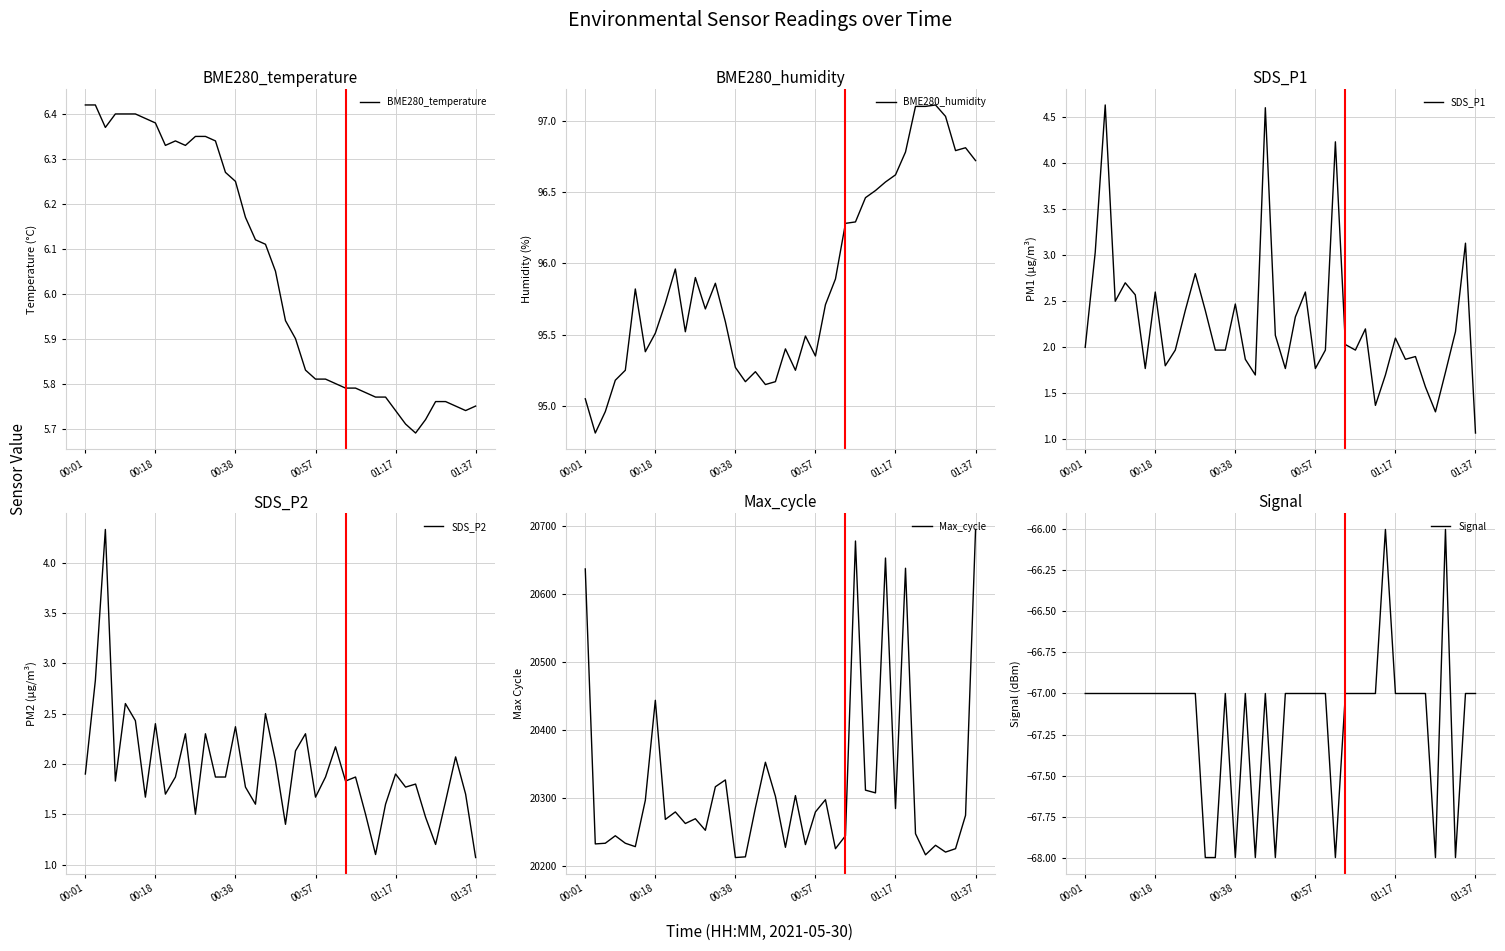

Read the SDS_P2 value at 37.

2.1